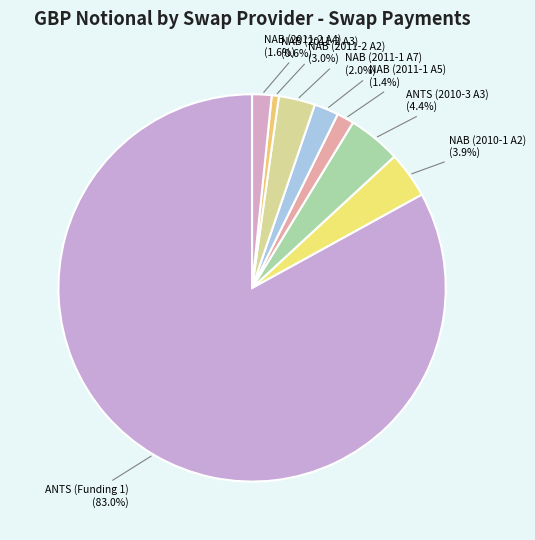

To the nearest percent, what is the difference between the NAB (2011-1 A7) and NAB (2011-1 A5) slice percentages?

1%